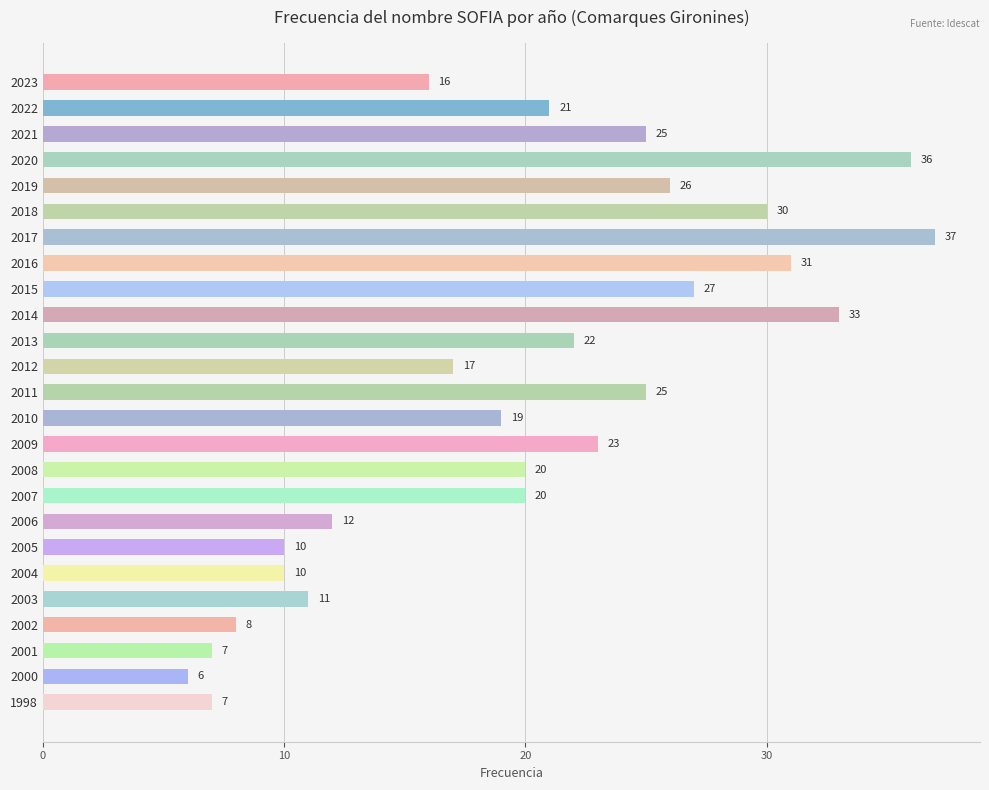

Count the number of data series in this chart.

1